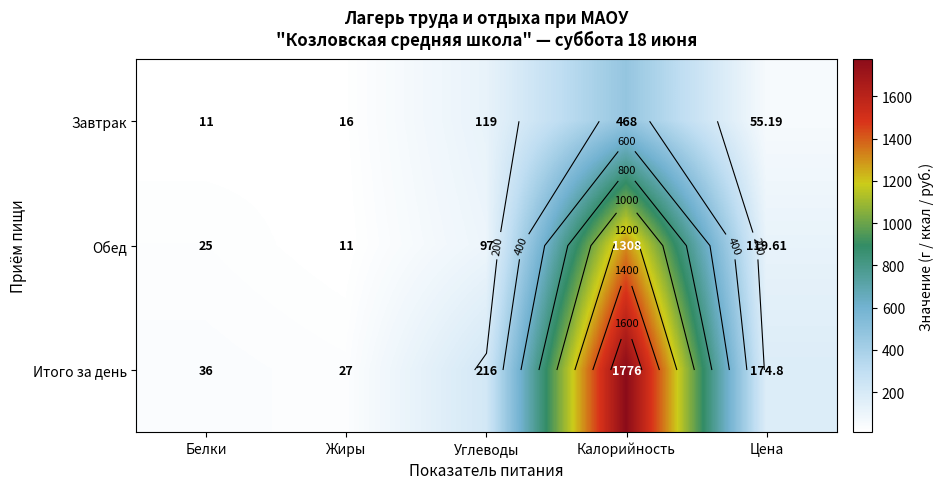

What is the sum of all Итого за день values?

2229.8